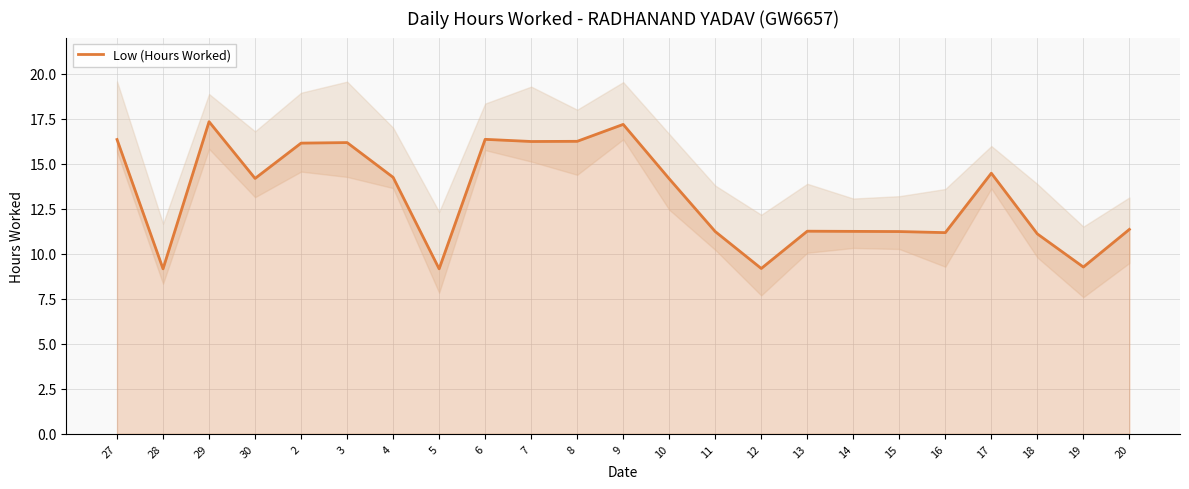

Rank the categories by value from highest to lowest.

29, 9, 6, 27, 8, 7, 3, 2, 17, 4, 30, 10, 20, 13, 14, 11, 15, 16, 18, 19, 12, 28, 5